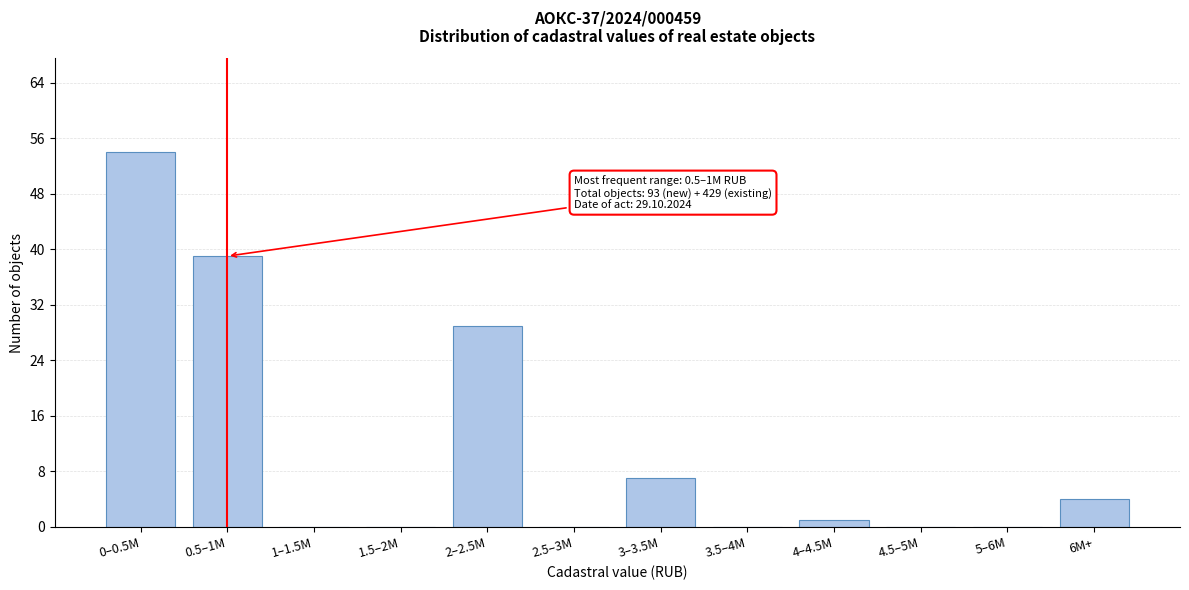

Reading left to right, list all the values displayed in this chart.

0–0.5M=54	0.5–1M=39	1–1.5M=0	1.5–2M=0	2–2.5M=29	2.5–3M=0	3–3.5M=7	3.5–4M=0	4–4.5M=1	4.5–5M=0	5–6M=0	6M+=4